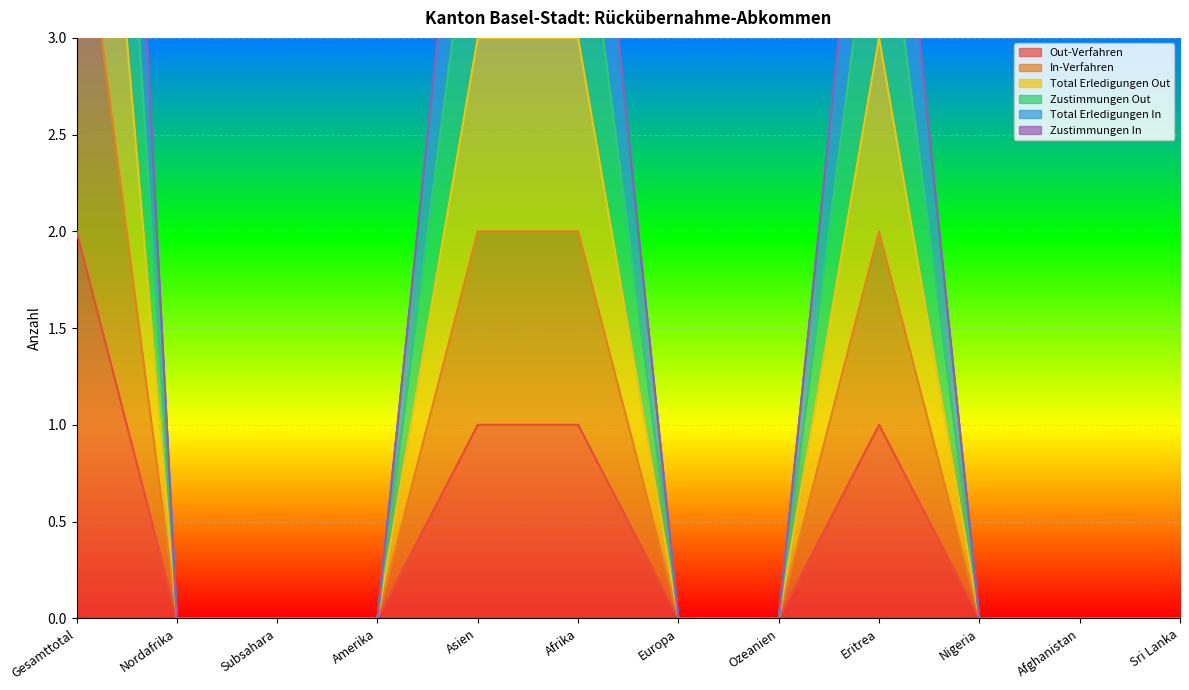

In Out-Verfahren, how many points are higher than both neighbors (excluding endpoints)?

1